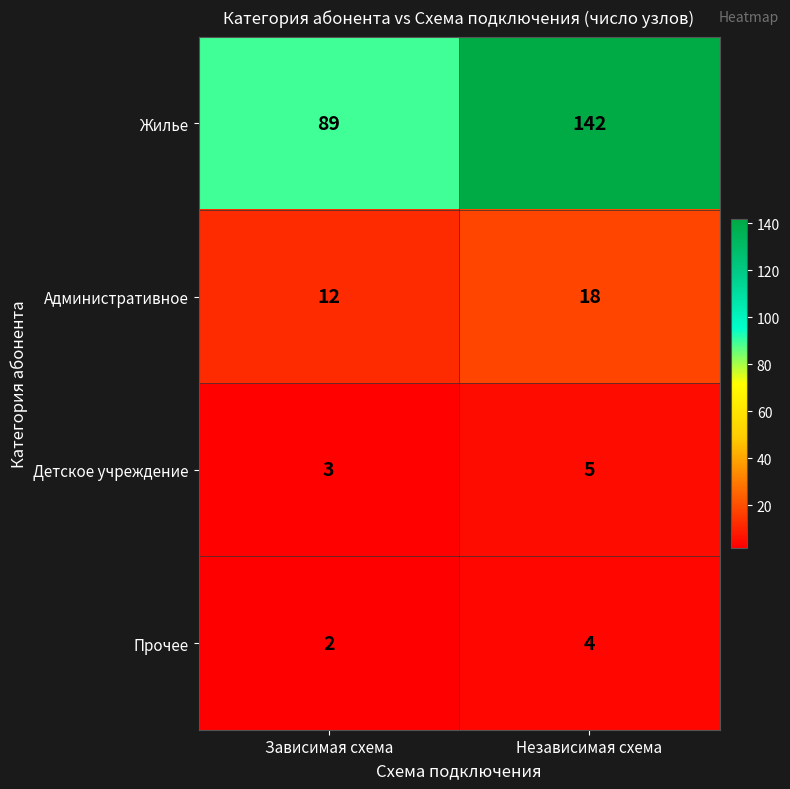

What is the difference between the highest and lowest values at Независимая схема?

138